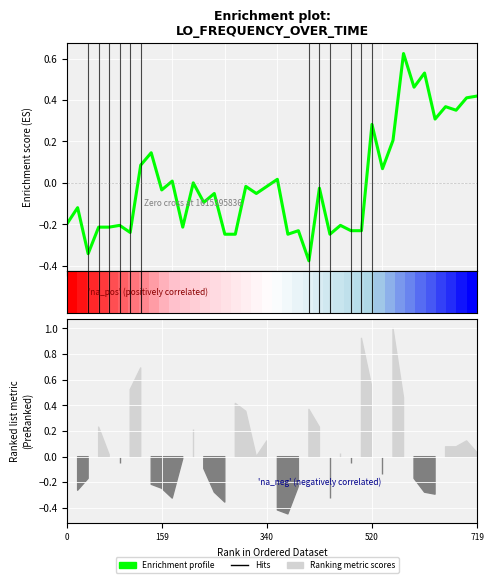

The value of row_0 at 719 is 0.1. True or false?

True